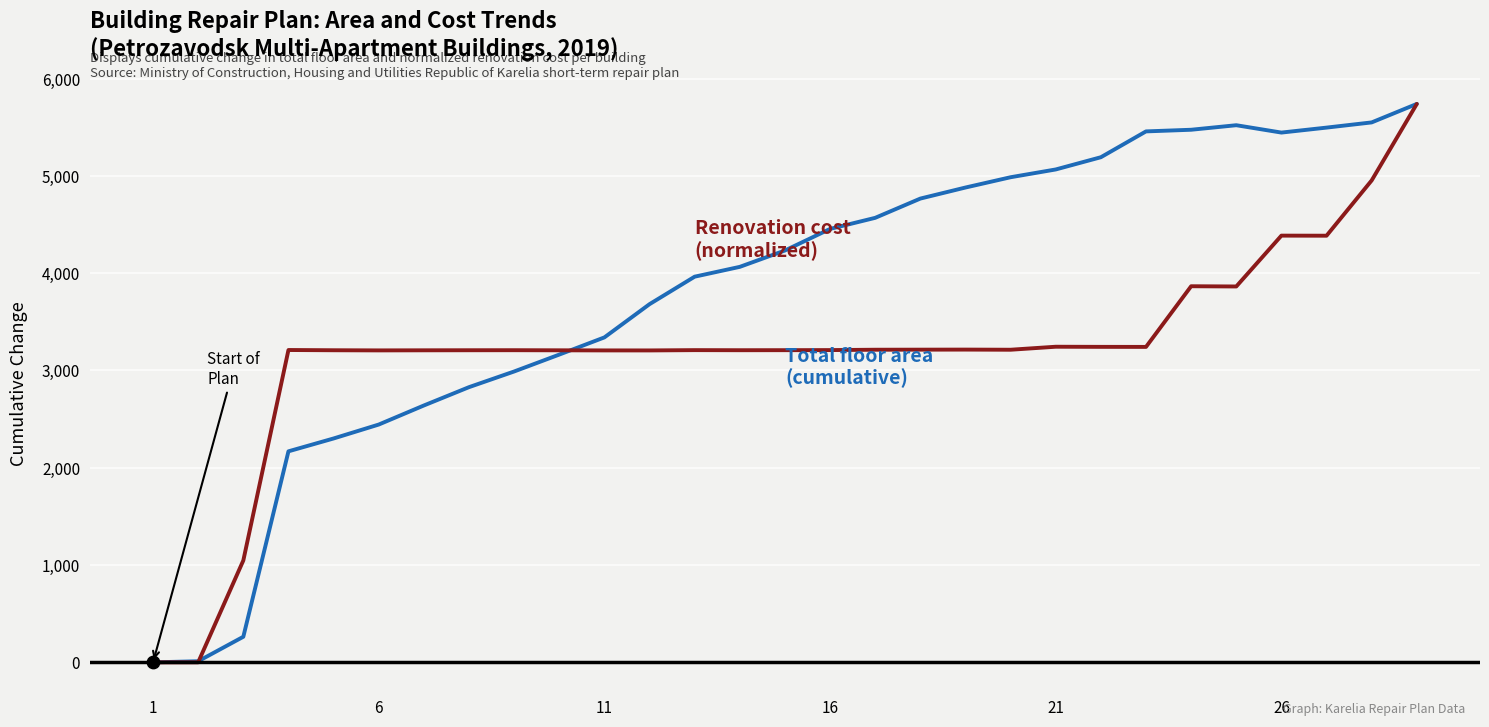

What is the maximum value shown in the chart?

5739.6